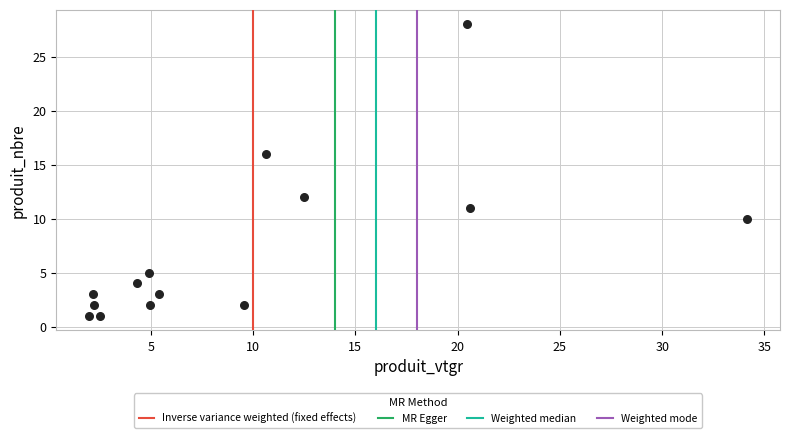

How many data points are displayed?

14